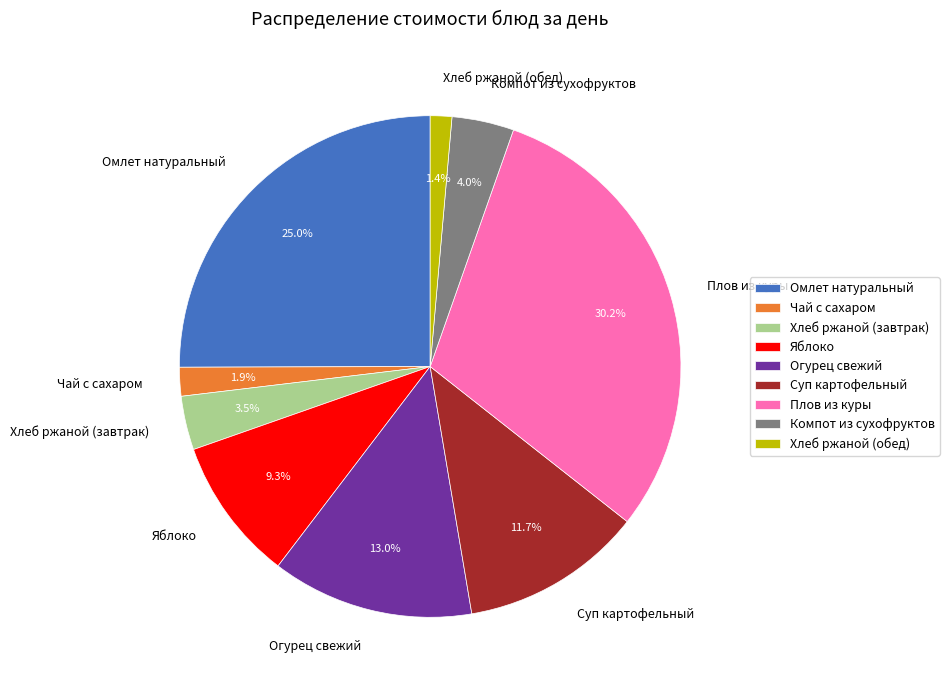

Is it true that Хлеб ржаной (обед) is 1% of the pie?

True